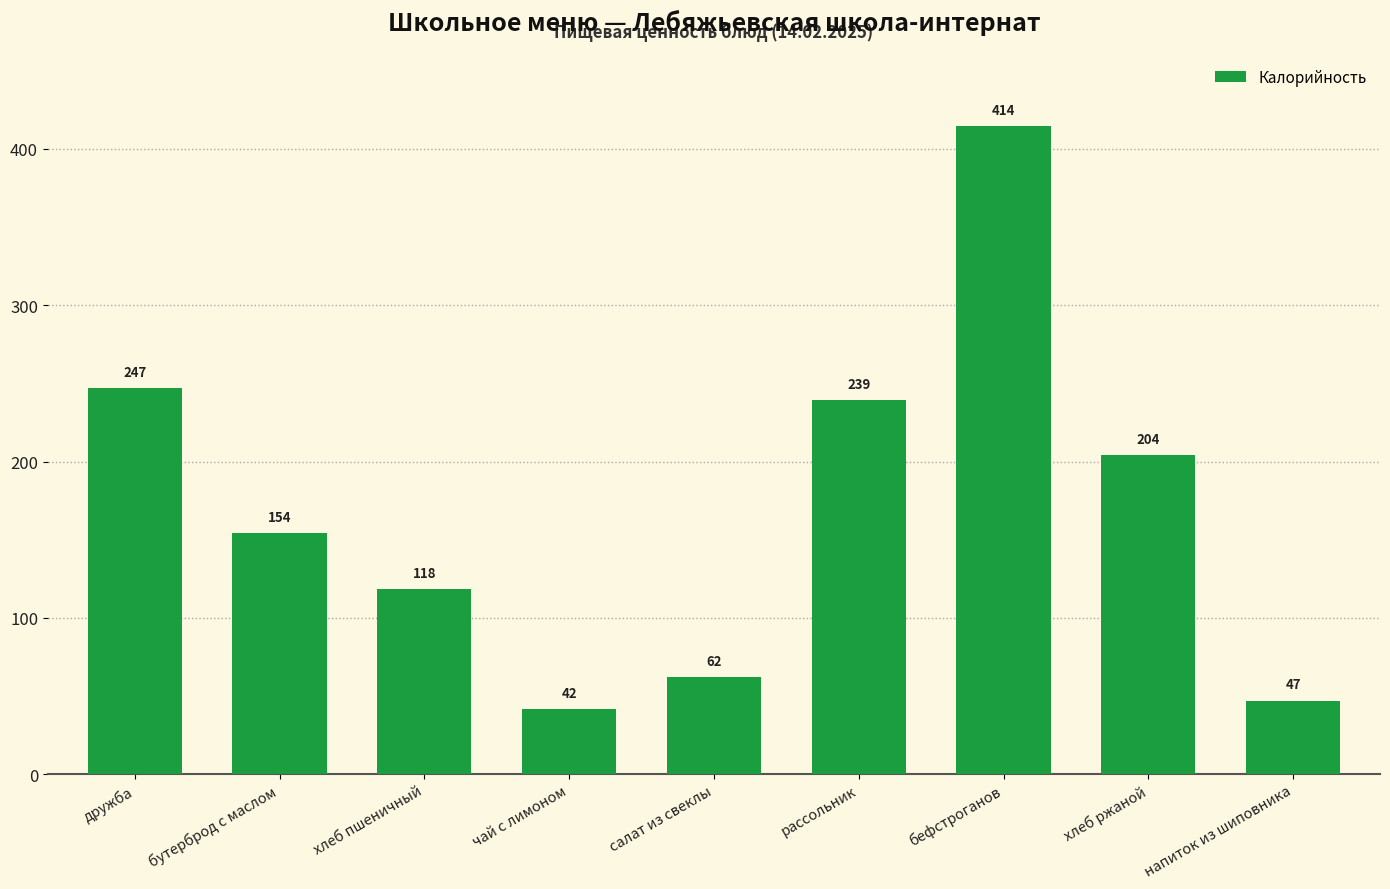

Is it true that the value at бутерброд с маслом is 260.3?

False